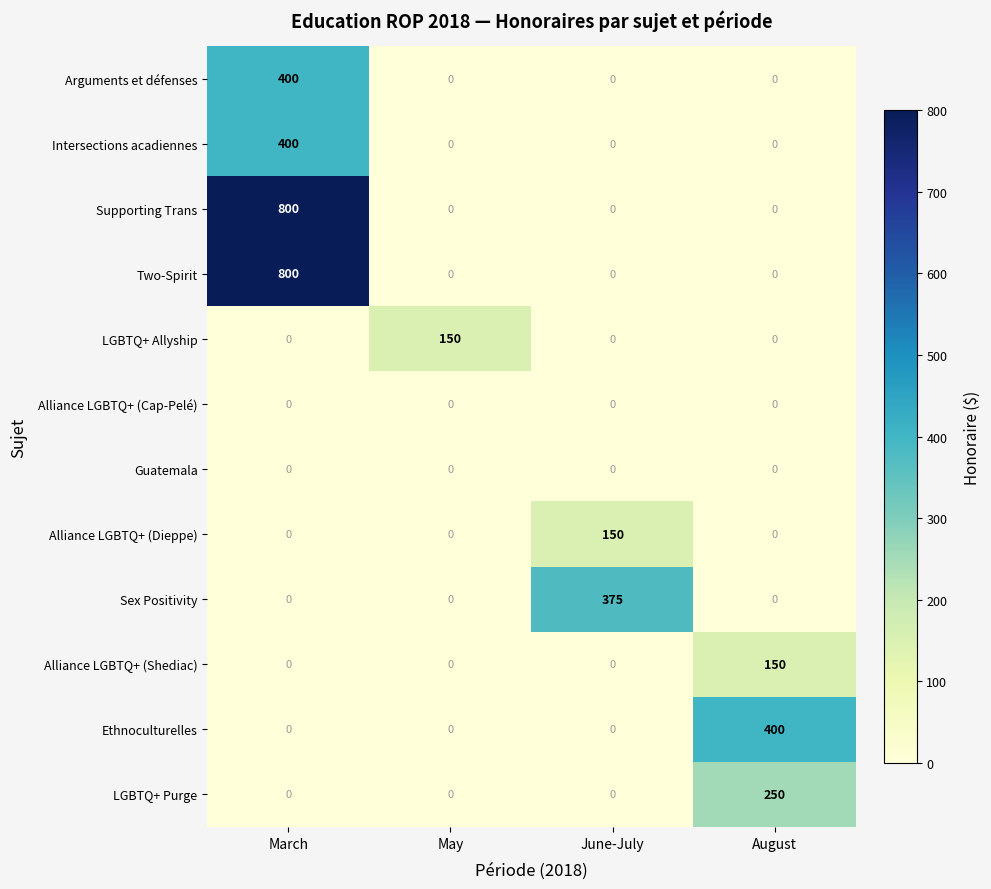

What is the maximum value for Arguments et défenses?

400